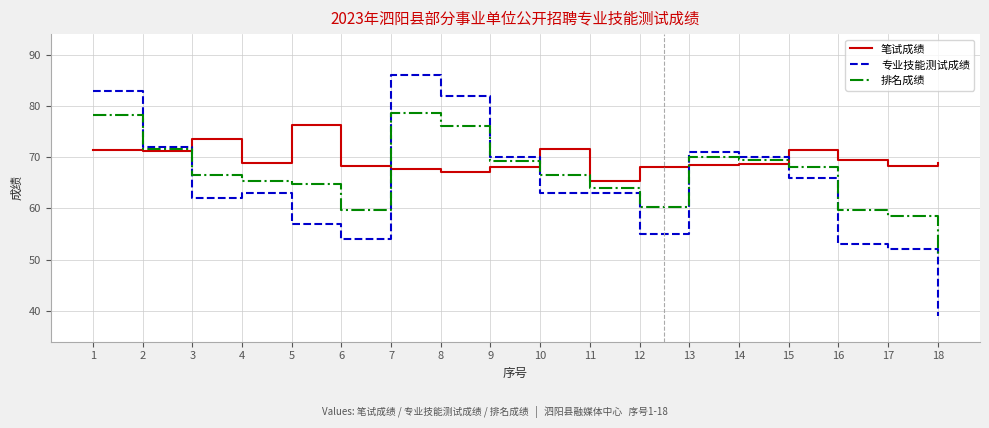

True or false: 专业技能测试成绩 and 笔试成绩 intersect in this chart.

True